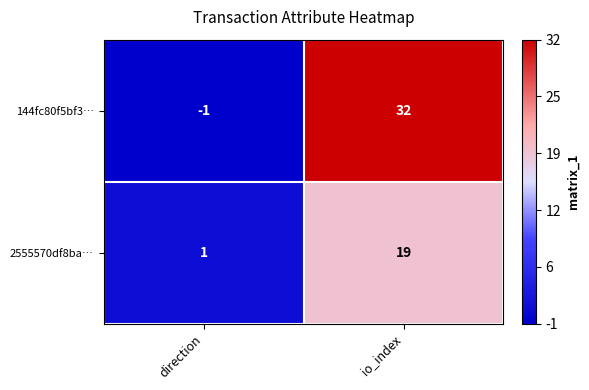

Which series changed the most between direction and io_index?

144fc80f5bf3…